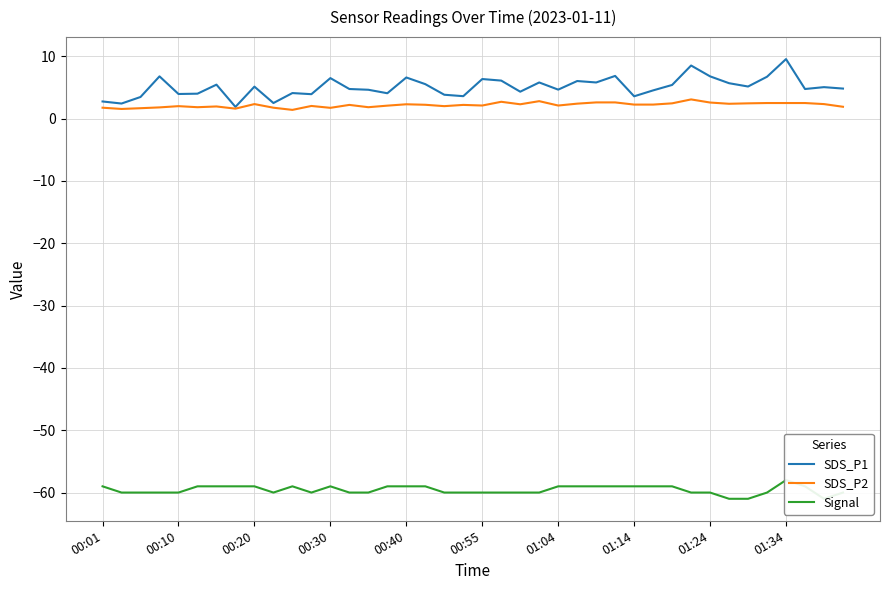

Reading left to right, list all the values displayed in this chart.

SDS_P1: 2.8	2.4	3.5	6.8	4.0	4.0	5.5	1.9	5.1	2.5	4.1	3.9	6.5	4.8	4.6	4.1	6.6	5.5	3.8	3.6	6.3	6.1	4.3	5.8	4.7	6.0	5.8	6.8	3.6	4.5	5.4	8.5	6.8	5.7	5.2	6.7	9.6	4.8	5.0	4.8
SDS_P2: 1.8	1.6	1.7	1.8	2.0	1.8	1.9	1.6	2.3	1.8	1.4	2.0	1.7	2.2	1.8	2.1	2.3	2.2	2.0	2.2	2.1	2.7	2.3	2.8	2.1	2.4	2.6	2.6	2.2	2.2	2.5	3.1	2.6	2.4	2.5	2.5	2.5	2.5	2.3	1.9
Signal: -59.0	-60.0	-60.0	-60.0	-60.0	-59.0	-59.0	-59.0	-59.0	-60.0	-59.0	-60.0	-59.0	-60.0	-60.0	-59.0	-59.0	-59.0	-60.0	-60.0	-60.0	-60.0	-60.0	-60.0	-59.0	-59.0	-59.0	-59.0	-59.0	-59.0	-59.0	-60.0	-60.0	-61.0	-61.0	-60.0	-58.0	-59.0	-61.0	-60.0